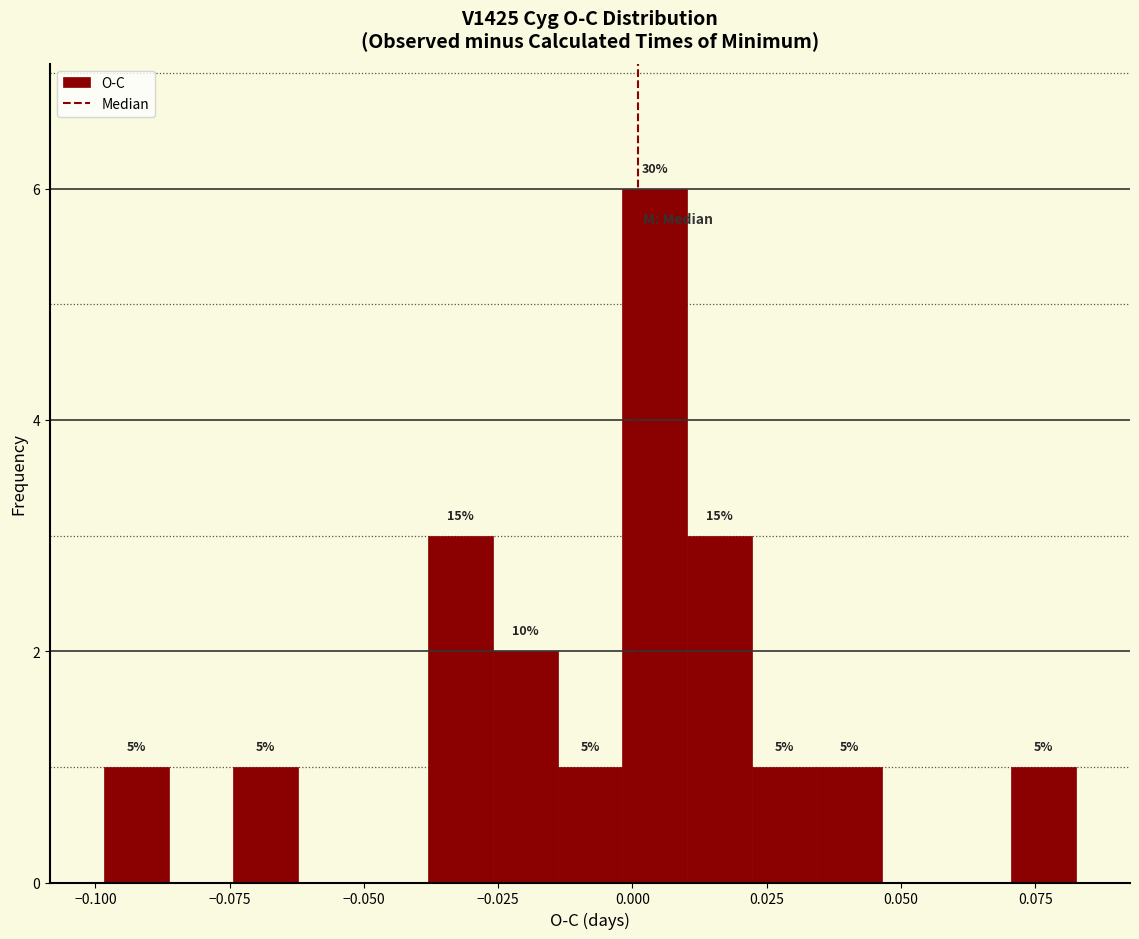

Read against the x-axis, roughly where is the centre of the tallest bar?

0.005